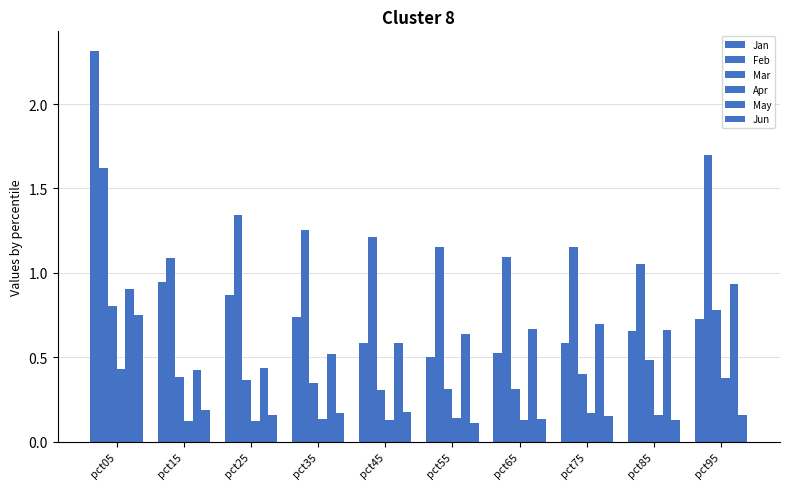

How many groups of bars are there?

10